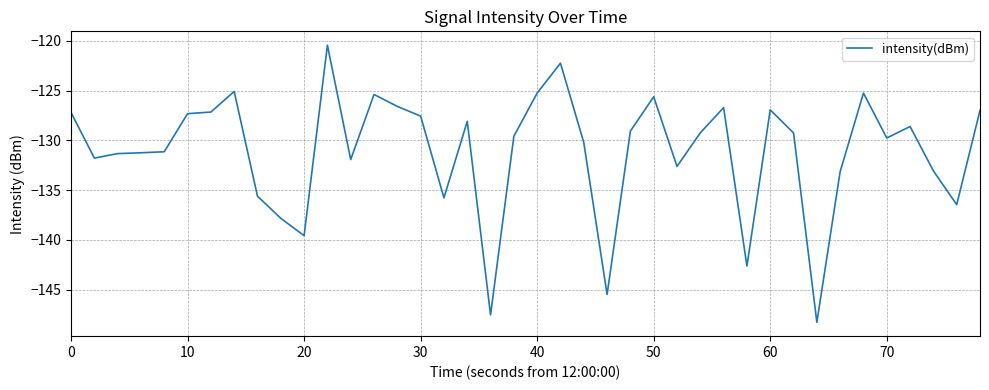

What is the smallest value displayed?

-148.3